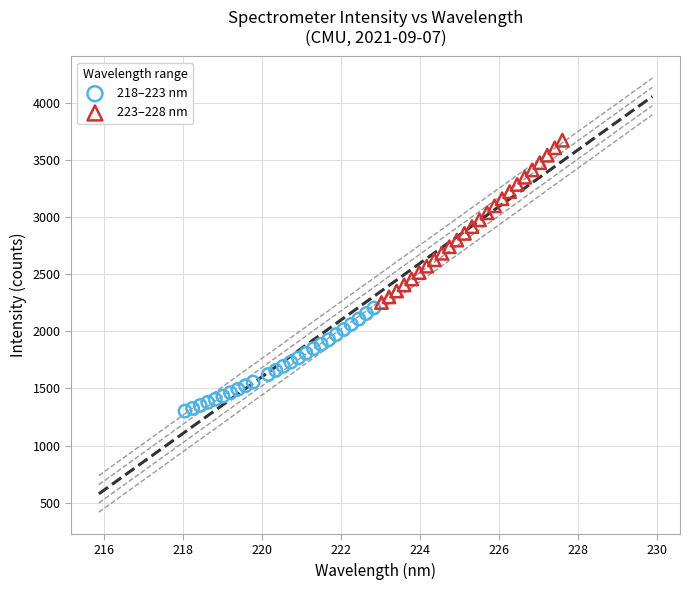

Which series has the widest spread of Y values?

223–228 nm